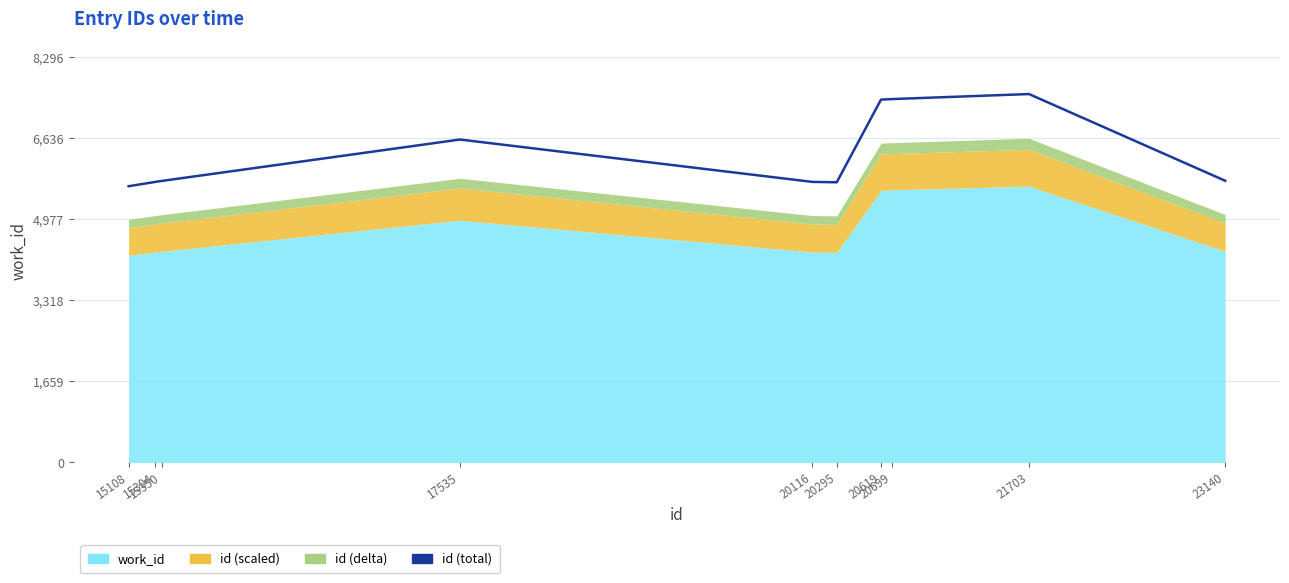

Rank the categories by value from lowest to highest.

15108, 20295, 15304, 20116, 15350, 23140, 17535, 20619, 20699, 21703